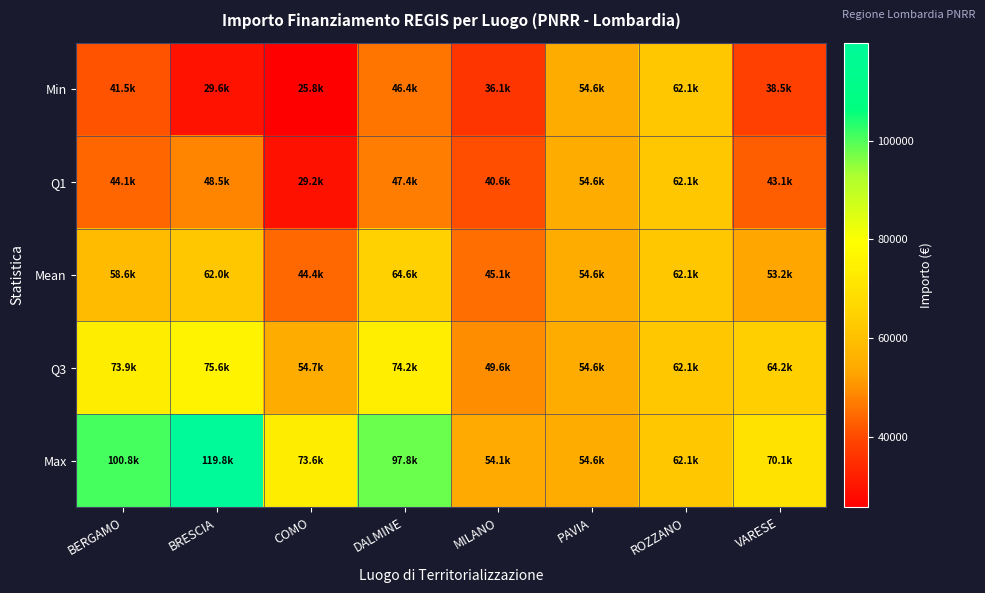

What is the smallest value displayed?

25842.4